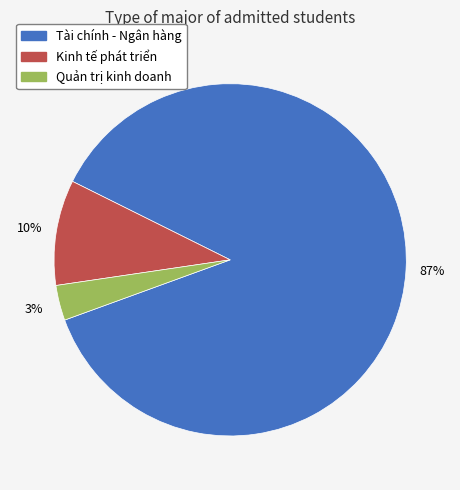

The Tài chính - Ngân hàng slice represents 73% of the pie. True or false?

False